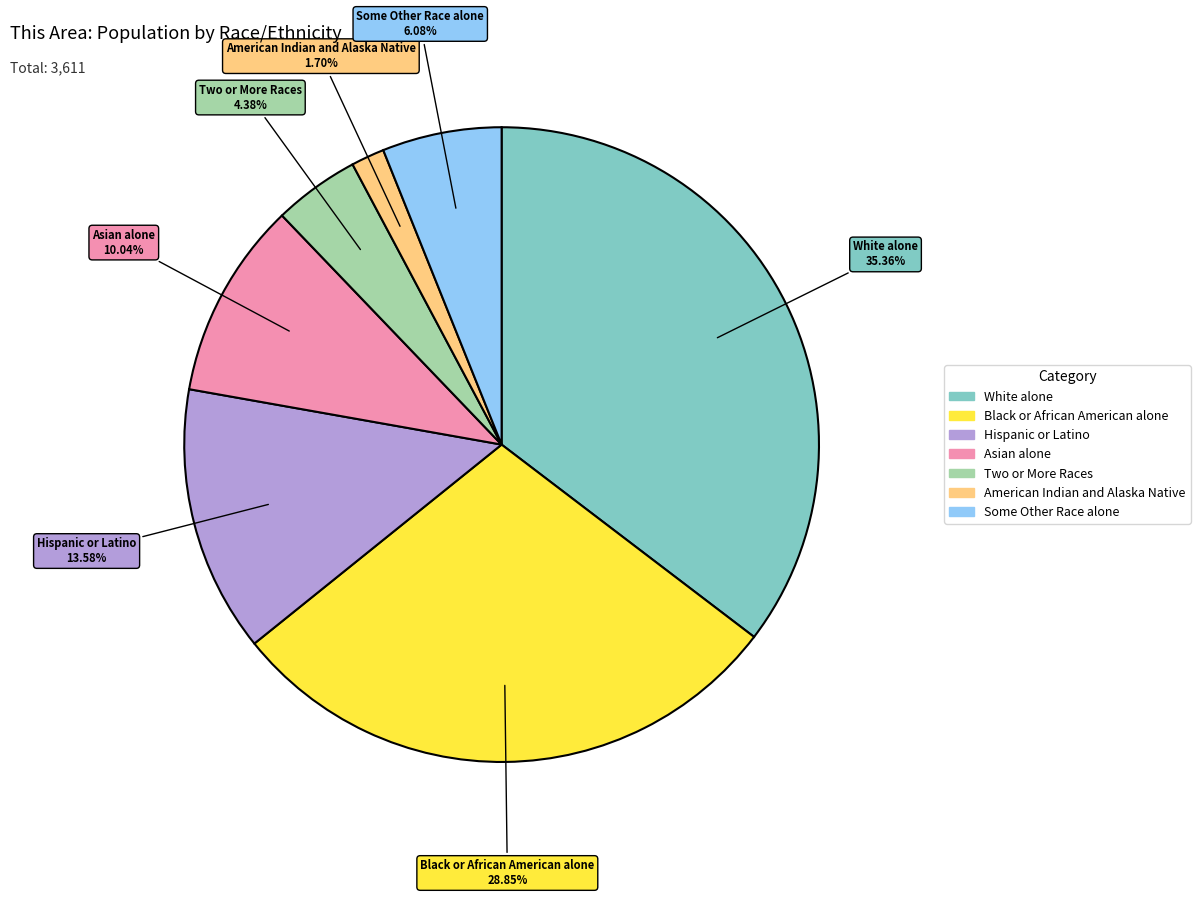

Does any single category account for the majority?

No